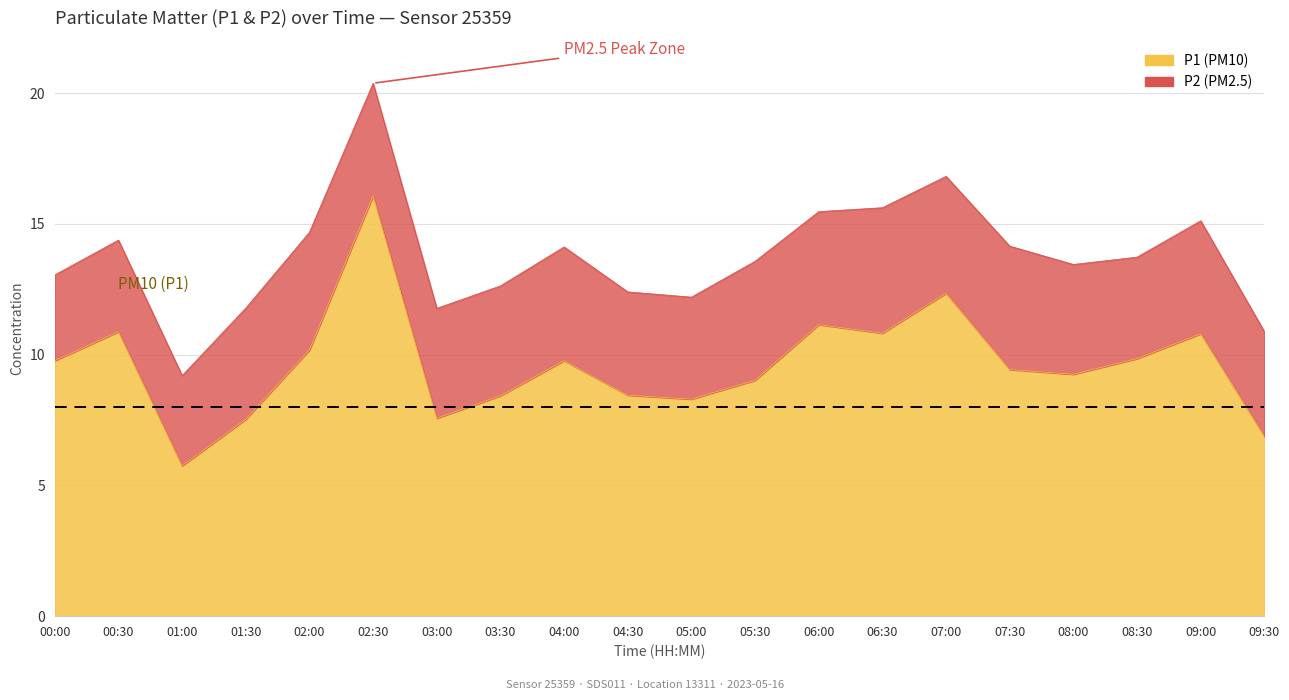

What is the value of the 7th point from the left?

7.6